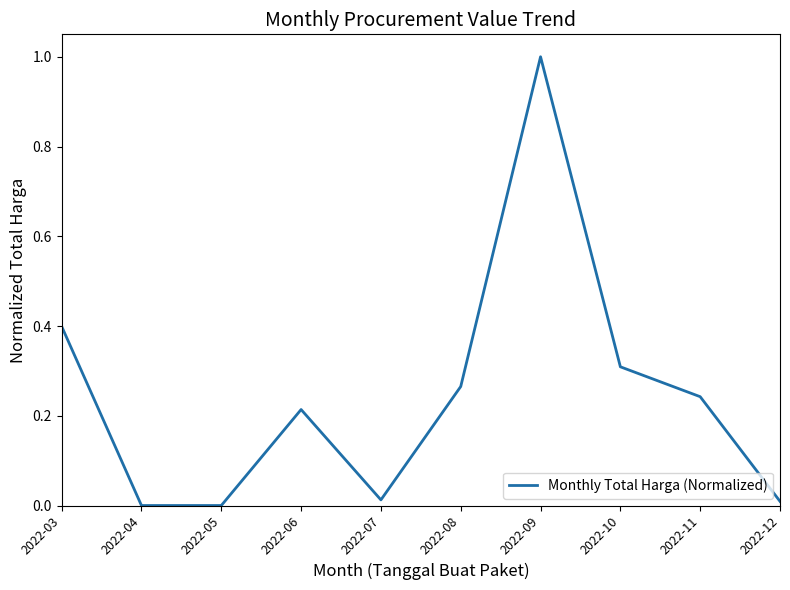

Is it true that the value at 2022-12 is 0.0?

True